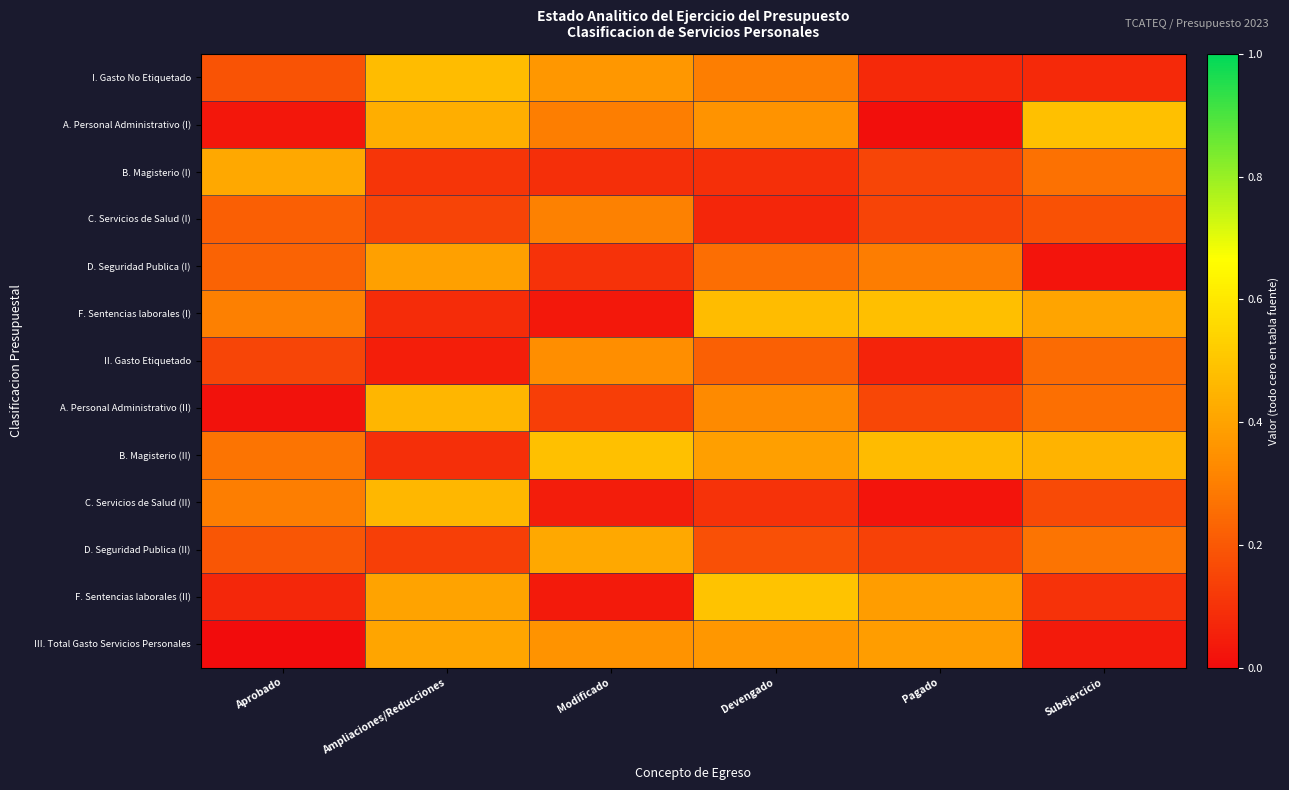

Reading left to right, transcribe all the data shown in this chart.

I. Gasto No Etiquetado: Aprobado=0.2	Ampliaciones/Reducciones=0.5	Modificado=0.4	Devengado=0.3	Pagado=0.1	Subejercicio=0.1
A. Personal Administrativo (I): Aprobado=0.0	Ampliaciones/Reducciones=0.4	Modificado=0.3	Devengado=0.4	Pagado=0.0	Subejercicio=0.5
B. Magisterio (I): Aprobado=0.4	Ampliaciones/Reducciones=0.1	Modificado=0.1	Devengado=0.1	Pagado=0.2	Subejercicio=0.3
C. Servicios de Salud (I): Aprobado=0.2	Ampliaciones/Reducciones=0.1	Modificado=0.3	Devengado=0.1	Pagado=0.1	Subejercicio=0.2
D. Seguridad Publica (I): Aprobado=0.2	Ampliaciones/Reducciones=0.4	Modificado=0.1	Devengado=0.3	Pagado=0.3	Subejercicio=0.0
F. Sentencias laborales (I): Aprobado=0.3	Ampliaciones/Reducciones=0.1	Modificado=0.0	Devengado=0.5	Pagado=0.5	Subejercicio=0.4
II. Gasto Etiquetado: Aprobado=0.2	Ampliaciones/Reducciones=0.0	Modificado=0.3	Devengado=0.2	Pagado=0.1	Subejercicio=0.2
A. Personal Administrativo (II): Aprobado=0.0	Ampliaciones/Reducciones=0.5	Modificado=0.1	Devengado=0.3	Pagado=0.2	Subejercicio=0.3
B. Magisterio (II): Aprobado=0.3	Ampliaciones/Reducciones=0.1	Modificado=0.5	Devengado=0.4	Pagado=0.5	Subejercicio=0.4
C. Servicios de Salud (II): Aprobado=0.3	Ampliaciones/Reducciones=0.5	Modificado=0.0	Devengado=0.1	Pagado=0.0	Subejercicio=0.2
D. Seguridad Publica (II): Aprobado=0.2	Ampliaciones/Reducciones=0.1	Modificado=0.4	Devengado=0.2	Pagado=0.1	Subejercicio=0.3
F. Sentencias laborales (II): Aprobado=0.1	Ampliaciones/Reducciones=0.4	Modificado=0.0	Devengado=0.5	Pagado=0.4	Subejercicio=0.1
III. Total Gasto Servicios Personales: Aprobado=0.0	Ampliaciones/Reducciones=0.4	Modificado=0.4	Devengado=0.4	Pagado=0.4	Subejercicio=0.0